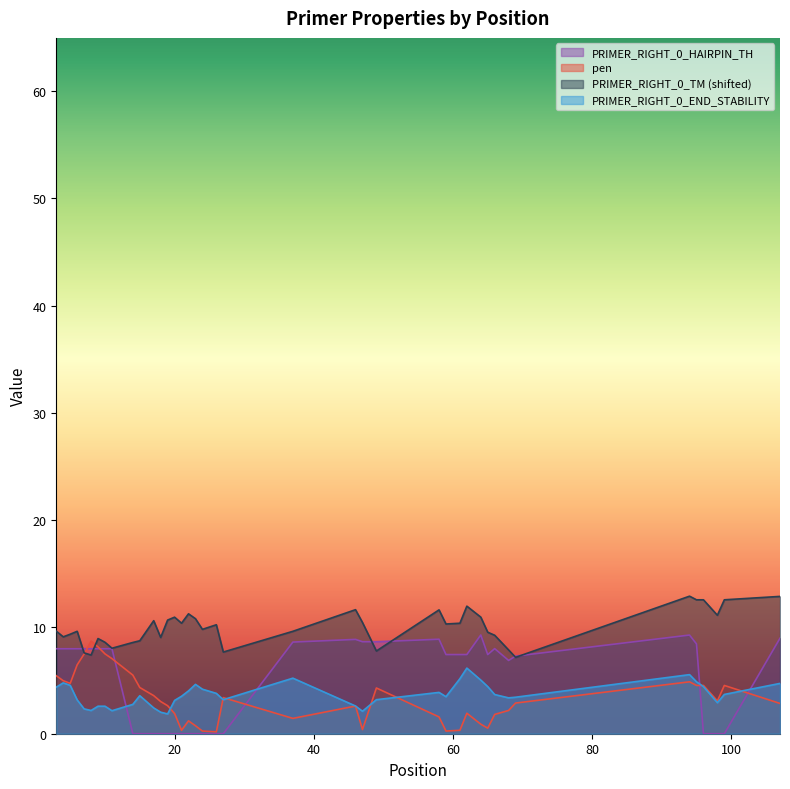

What is the value of the PRIMER_RIGHT_0_END_STABILITY point at the 21st from the left?

3.2